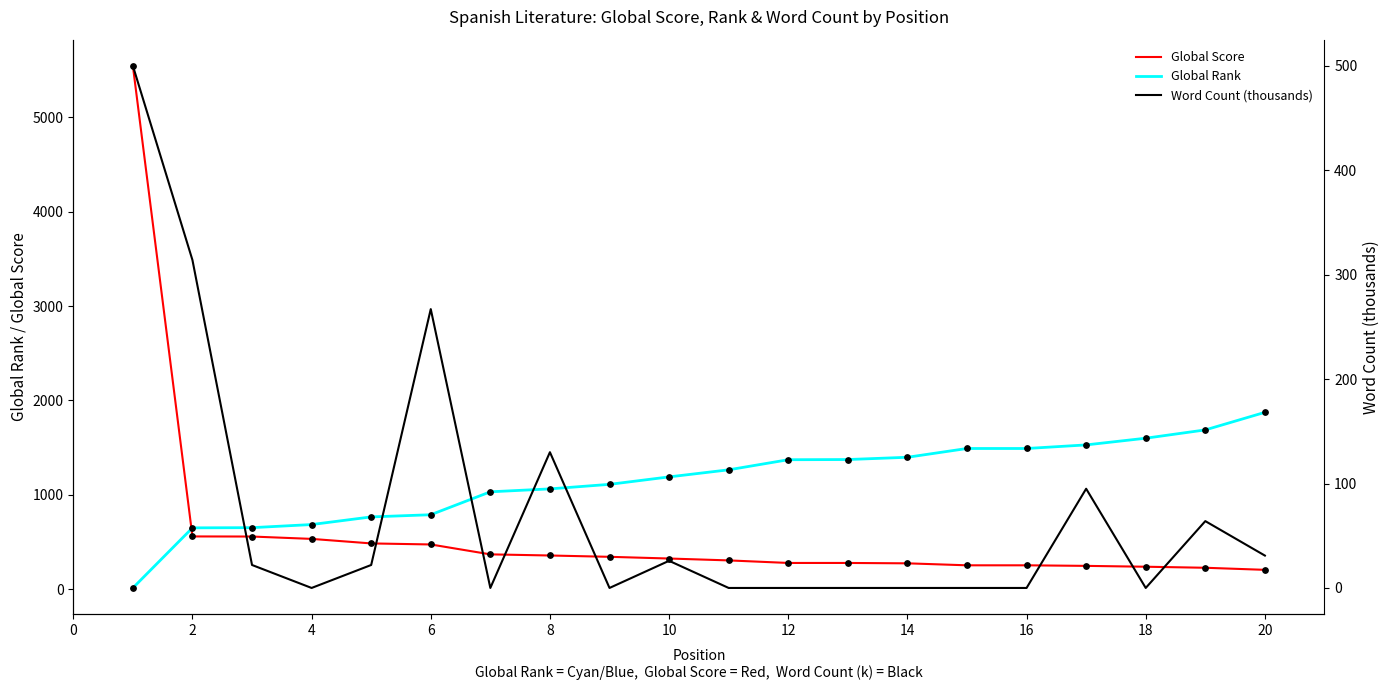

What are all the series names shown in the legend?

Global Score, Global Rank, Word Count (thousands)